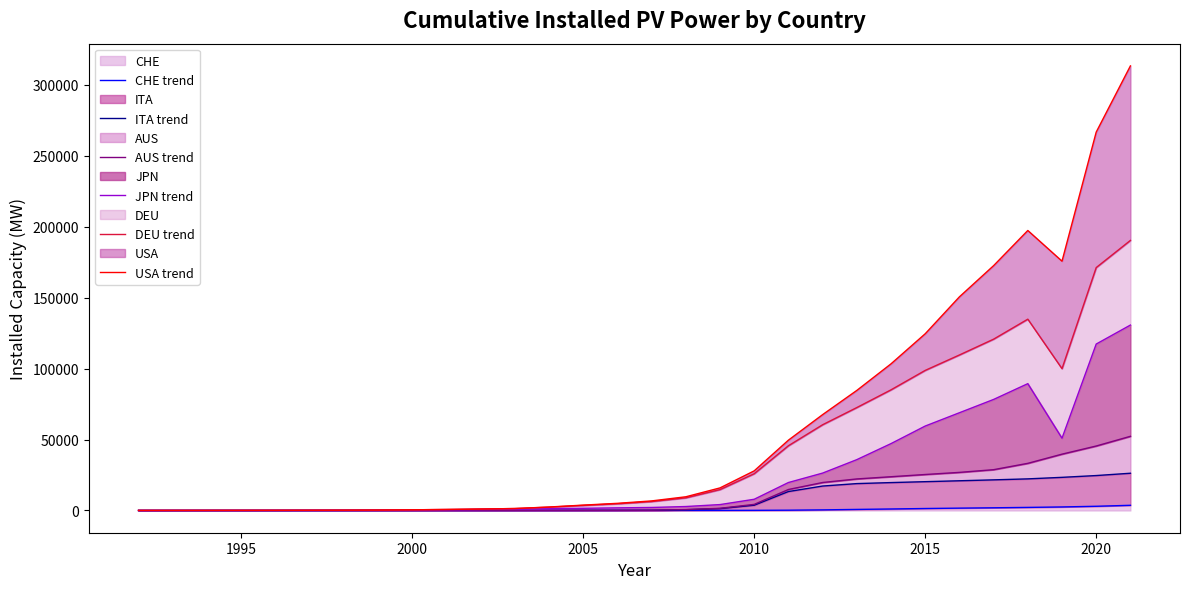

Does the chart display data point markers on the line(s)?

No